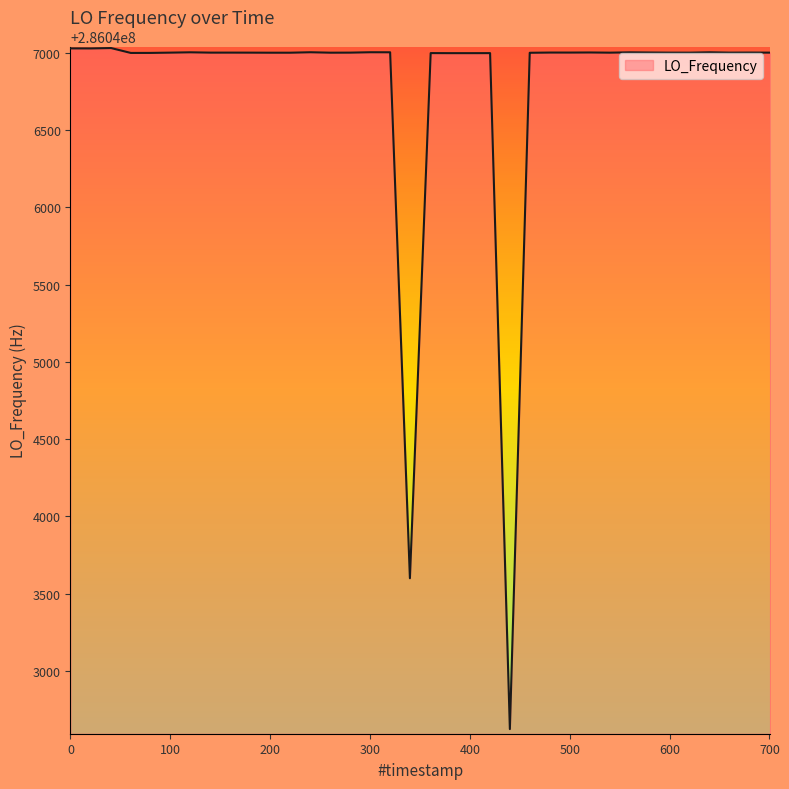

What is the difference between the maximum and minimum values?

4409.1